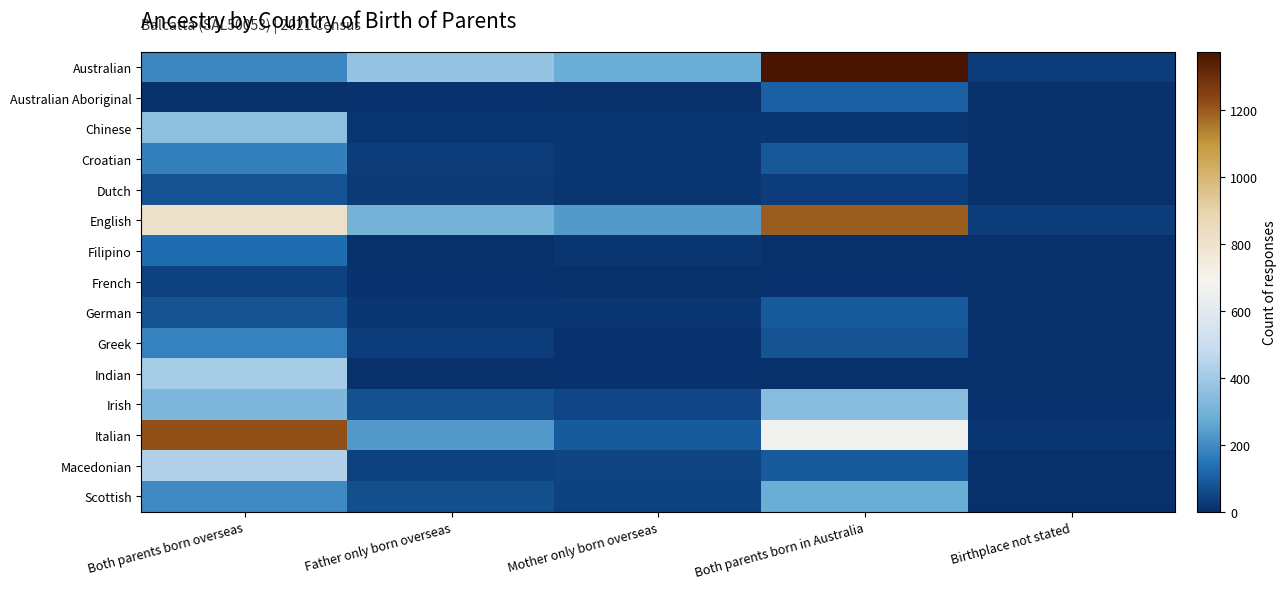

At how many categories does at least one series exceed 1060?

2